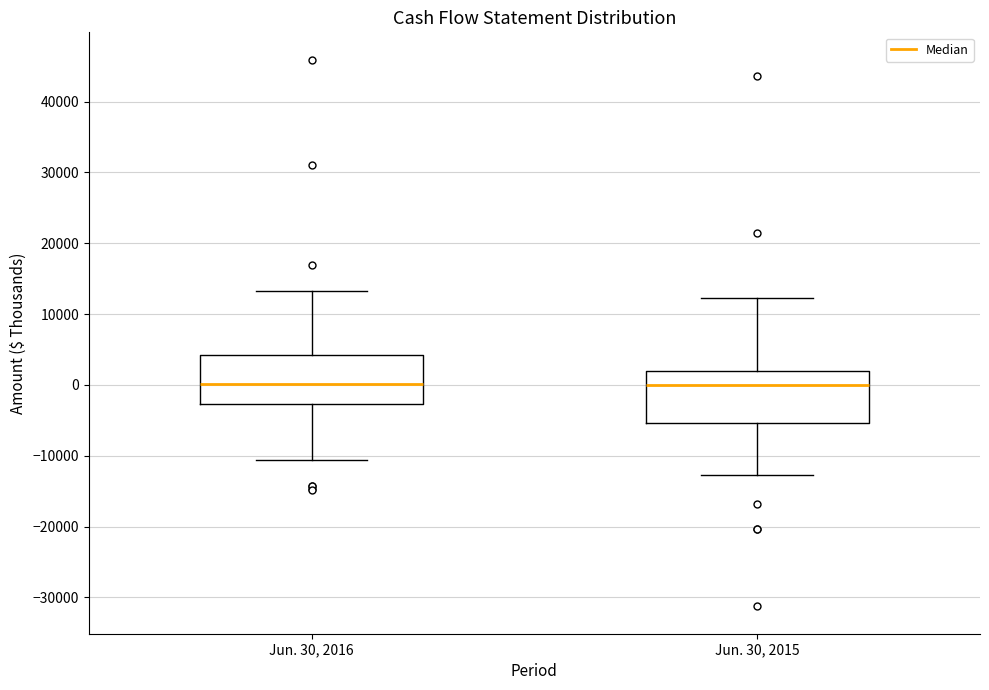

Reading left to right, read every box against the y-axis: the position of its median line, the range the box covers, and the ends of its whiskers. The values are not printed on the chart, so give them approximately, as read against the axis.

Jun. 30, 2016: median 0, box -3000 to 4000, whiskers -11000 to 13000
Jun. 30, 2015: median 0, box -5000 to 2000, whiskers -13000 to 12000